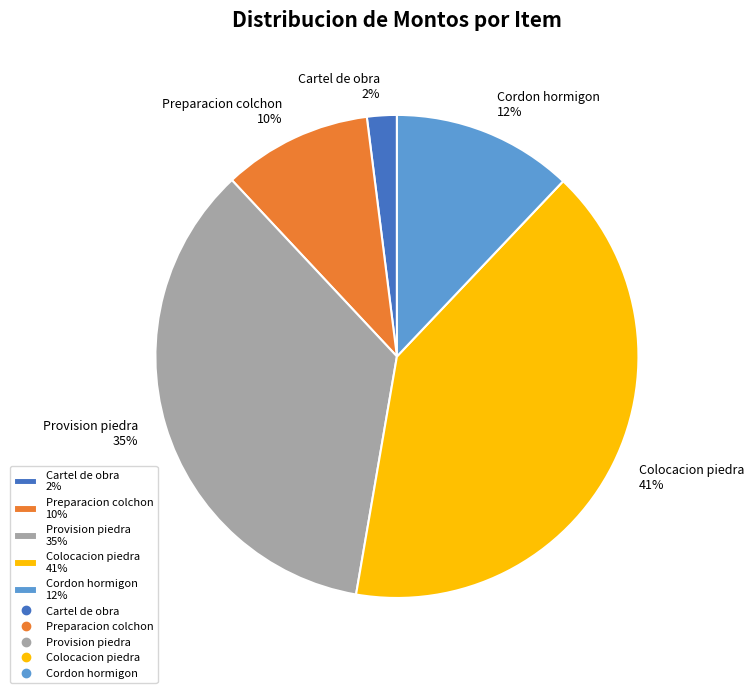

How many slices are in this pie chart?

5